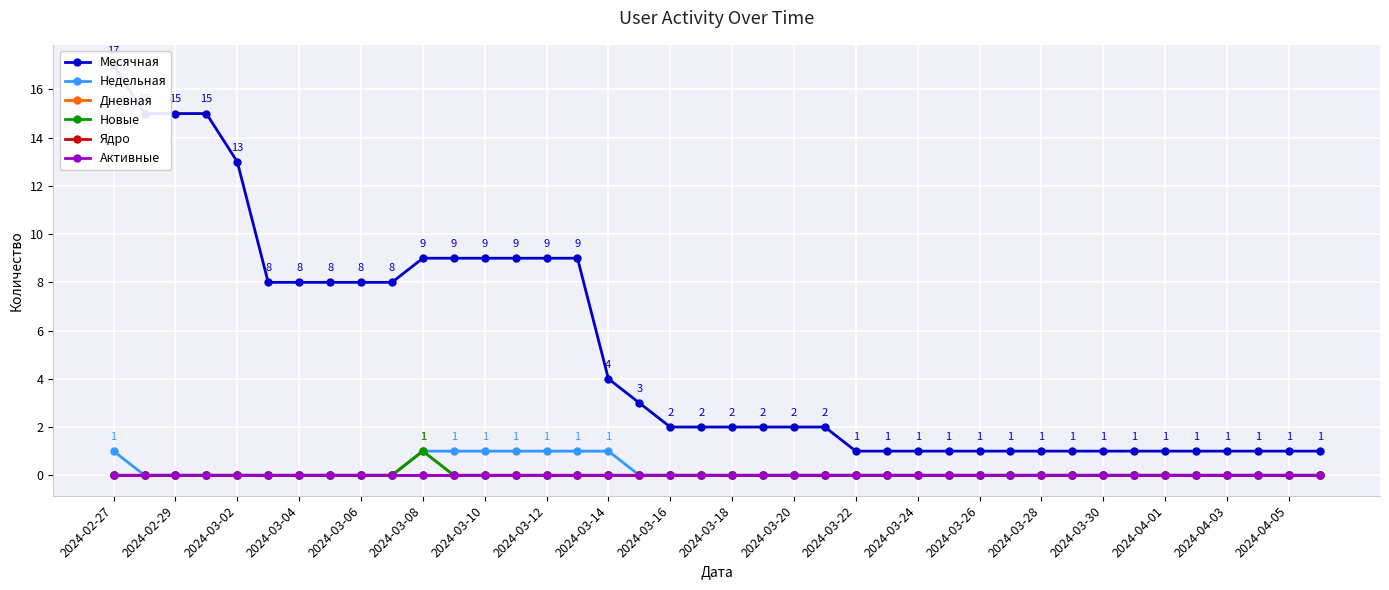

True or false: Месячная and Активные intersect in this chart.

False